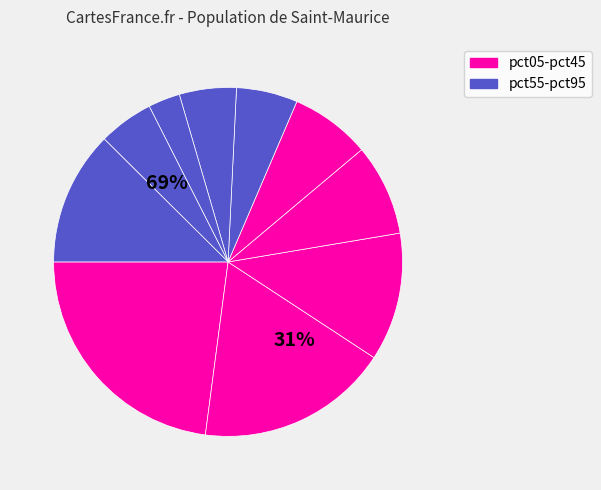

Count the number of slices in the pie.

10